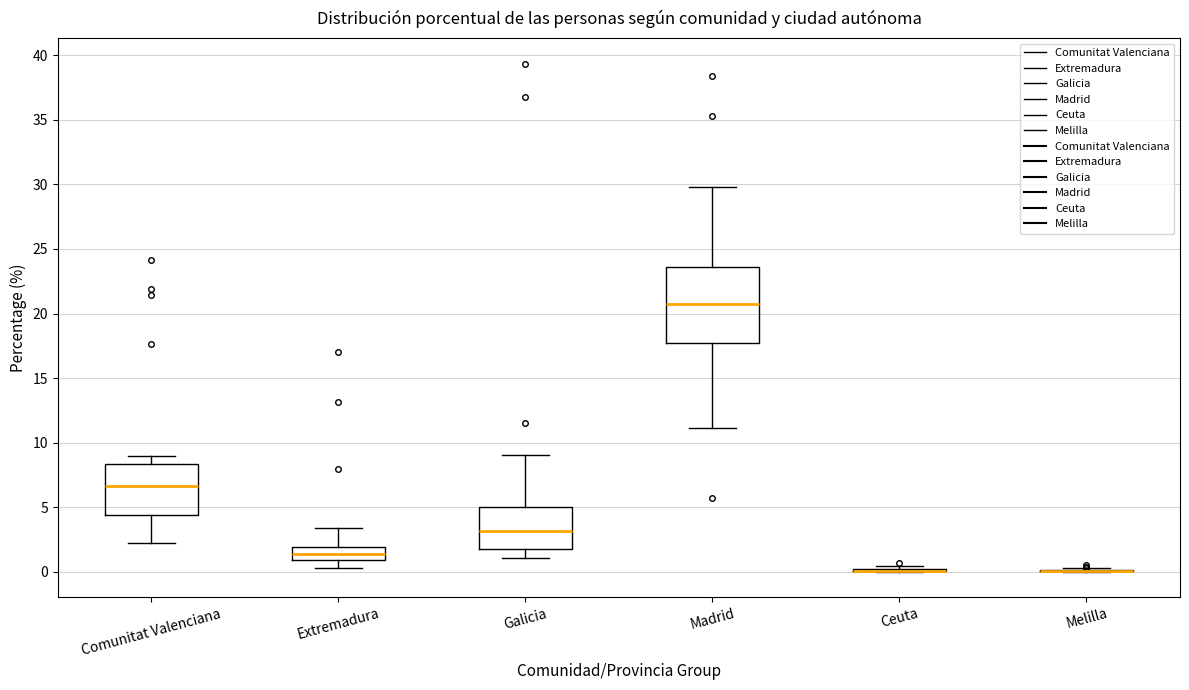

Where is the upper edge of the box for Comunitat Valenciana on the y-axis? The values are not printed on the chart, so give them approximately, as read against the axis.

8.5